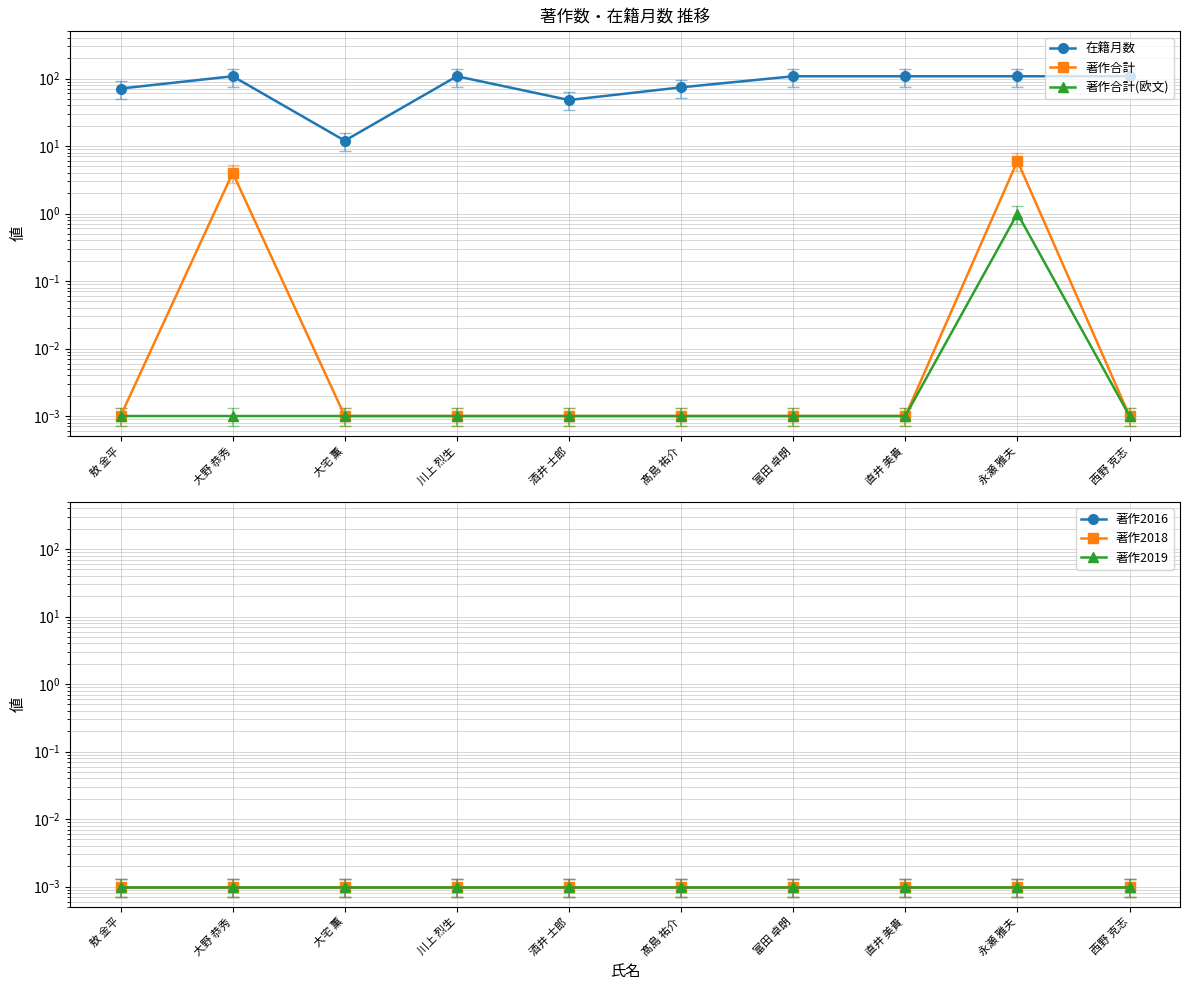

How many data points does each series have?

10